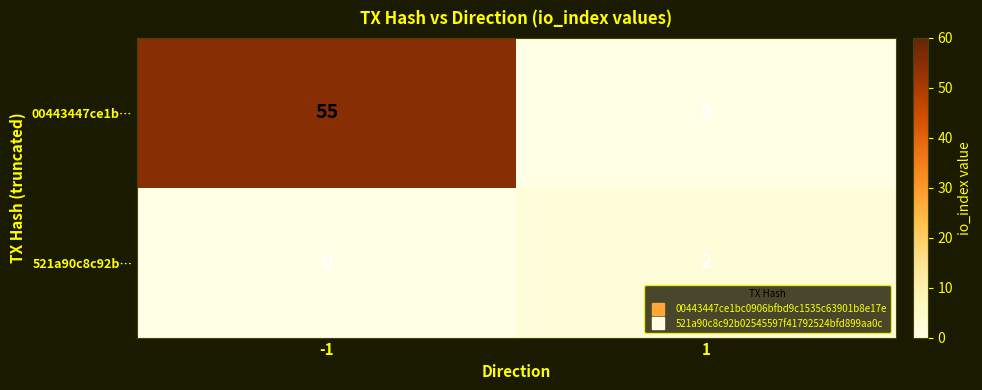

What is the difference between the maximum and minimum values in the 00443447ce1b… series?

55